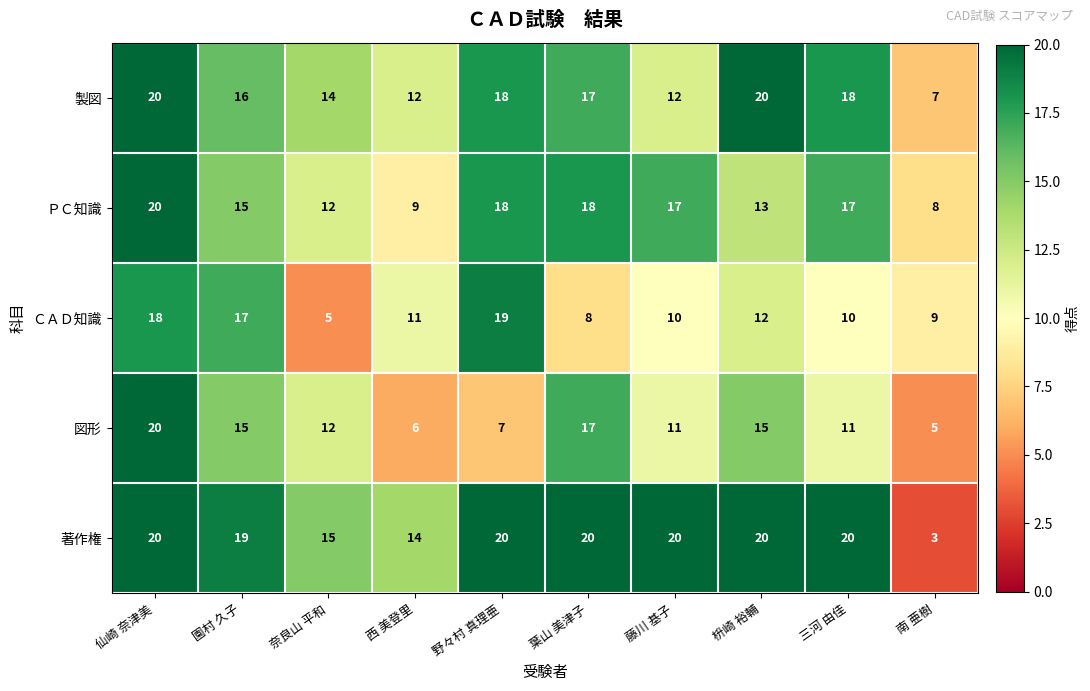

At 南 亜樹, list the series in order from largest to smallest.

ＣＡＤ知識, ＰＣ知識, 製図, 図形, 著作権